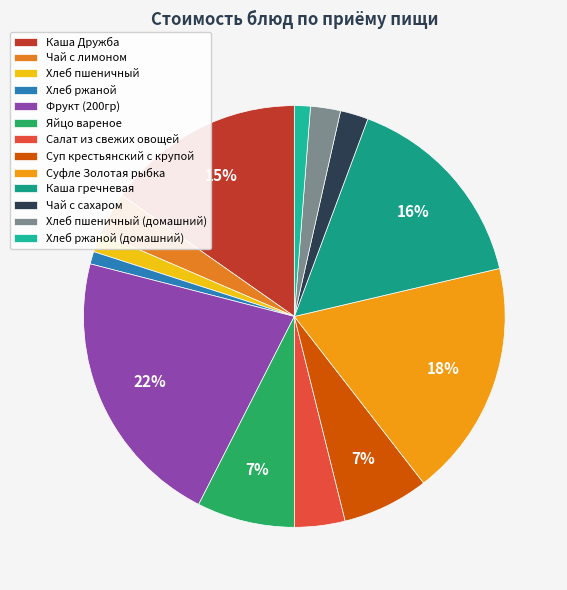

Is it true that Хлеб ржаной is 11% of the pie?

False